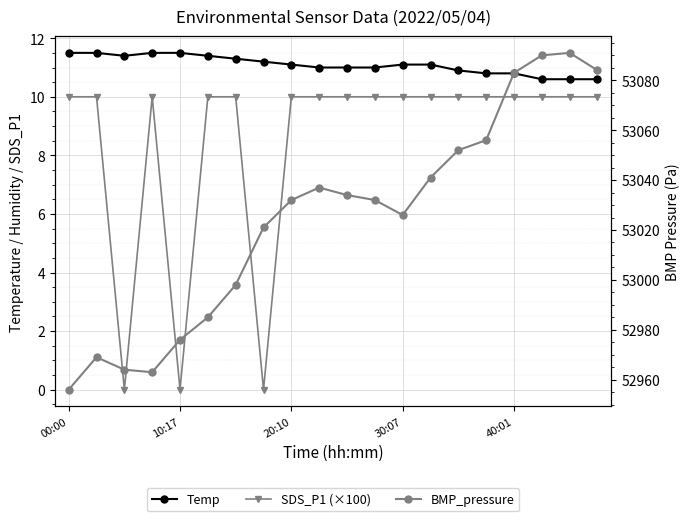

What are all the series names shown in the legend?

Temp, SDS_P1 (×100), BMP_pressure